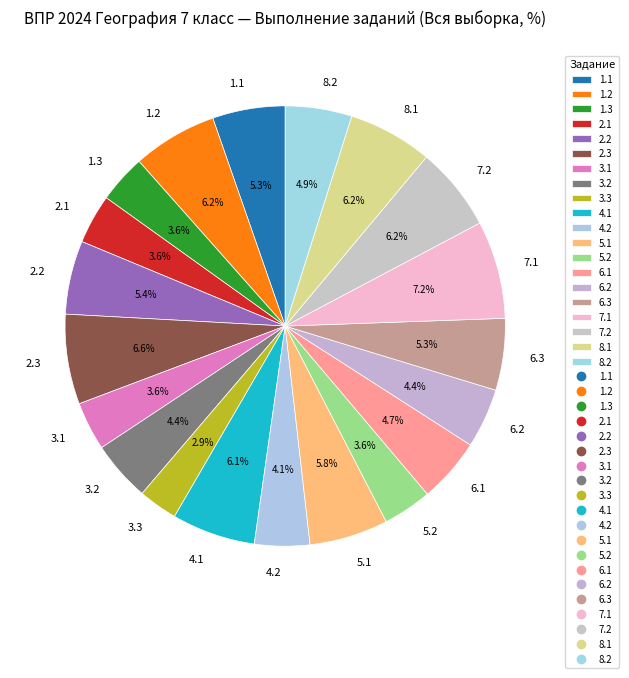

The 4.2 slice represents 4% of the pie. True or false?

True